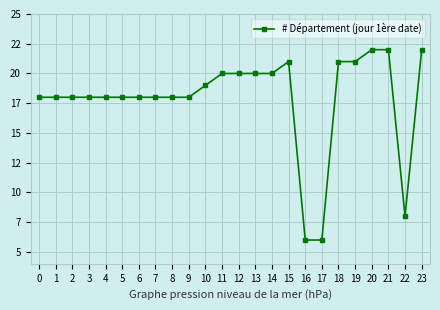

Is this an area chart (filled region under the line)?

No